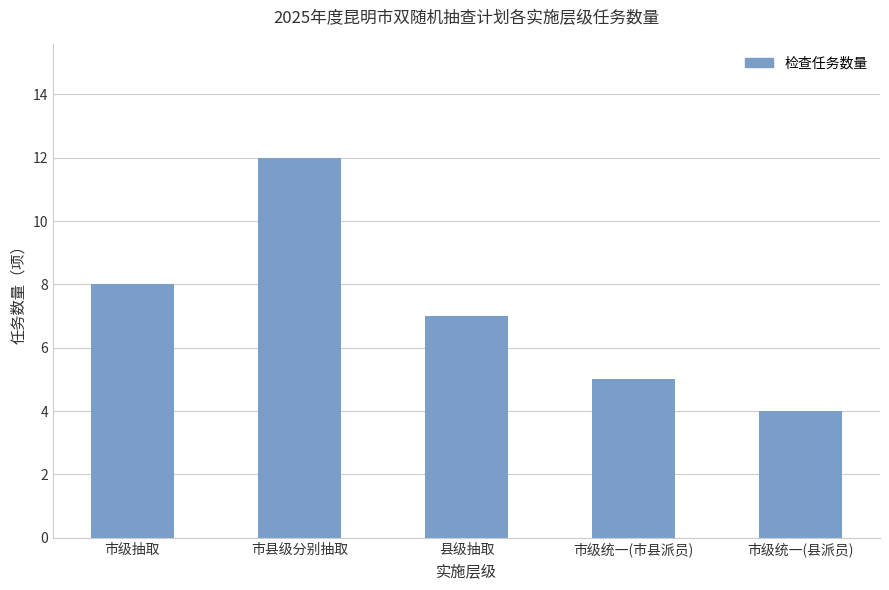

Which label corresponds to the smallest value in the chart?

市级统一(县派员)